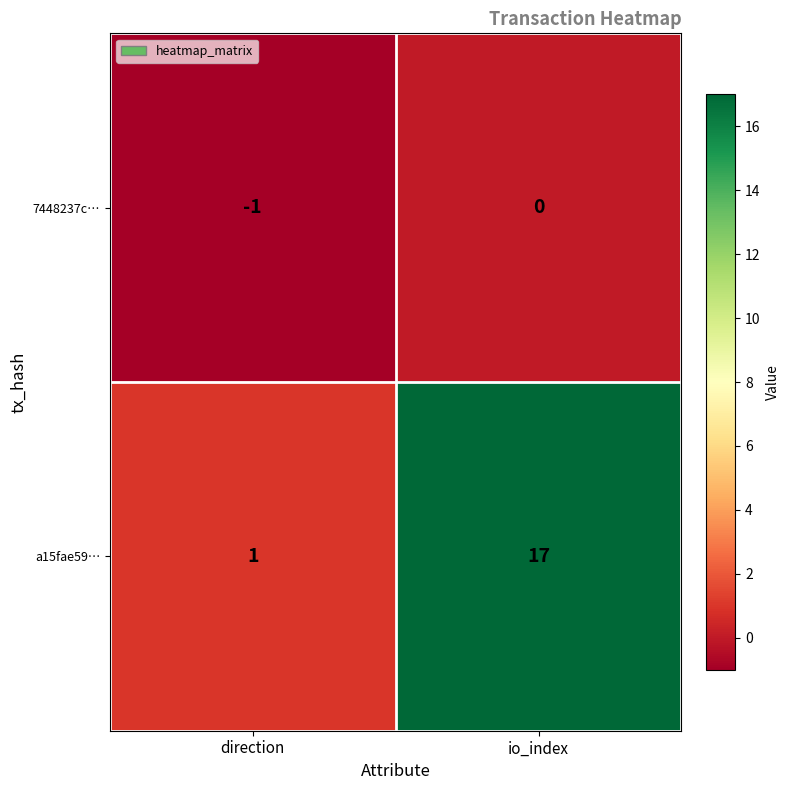

True or false: a15fae59… has a value of 1 at direction.

True